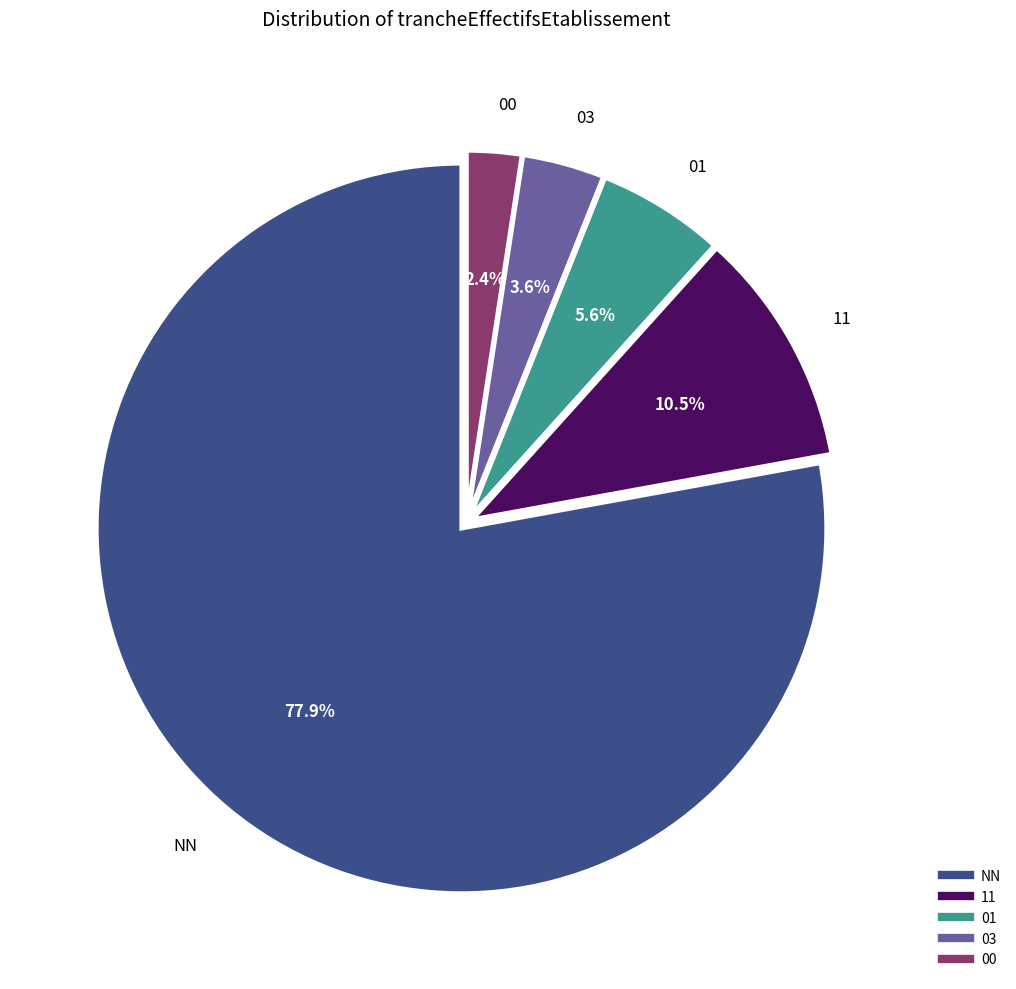

True or false: 01 accounts for 1% of the total.

False